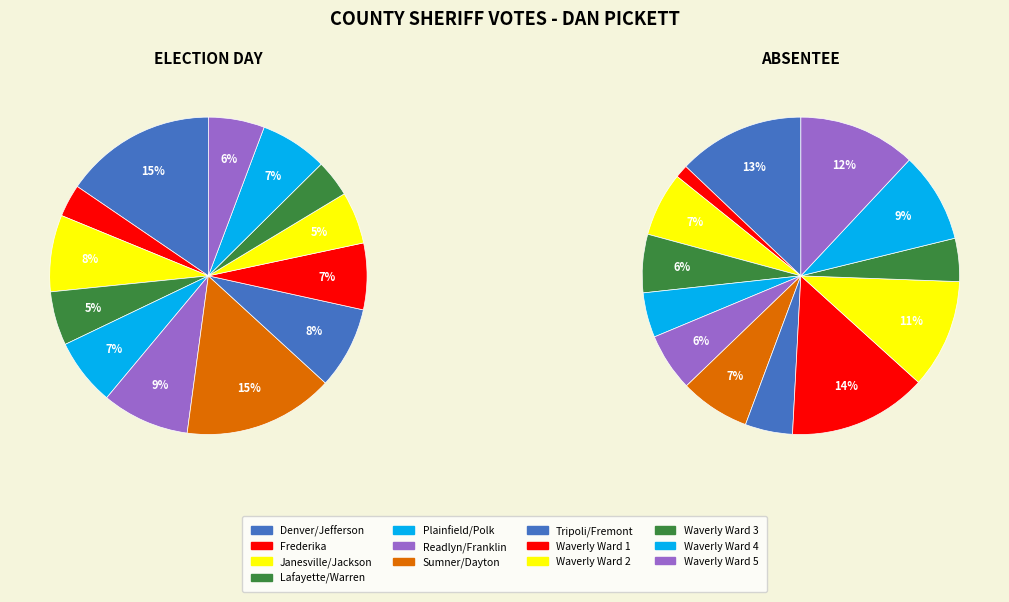

What portion of the pie excludes City of Waverly Ward 5?

94.3%